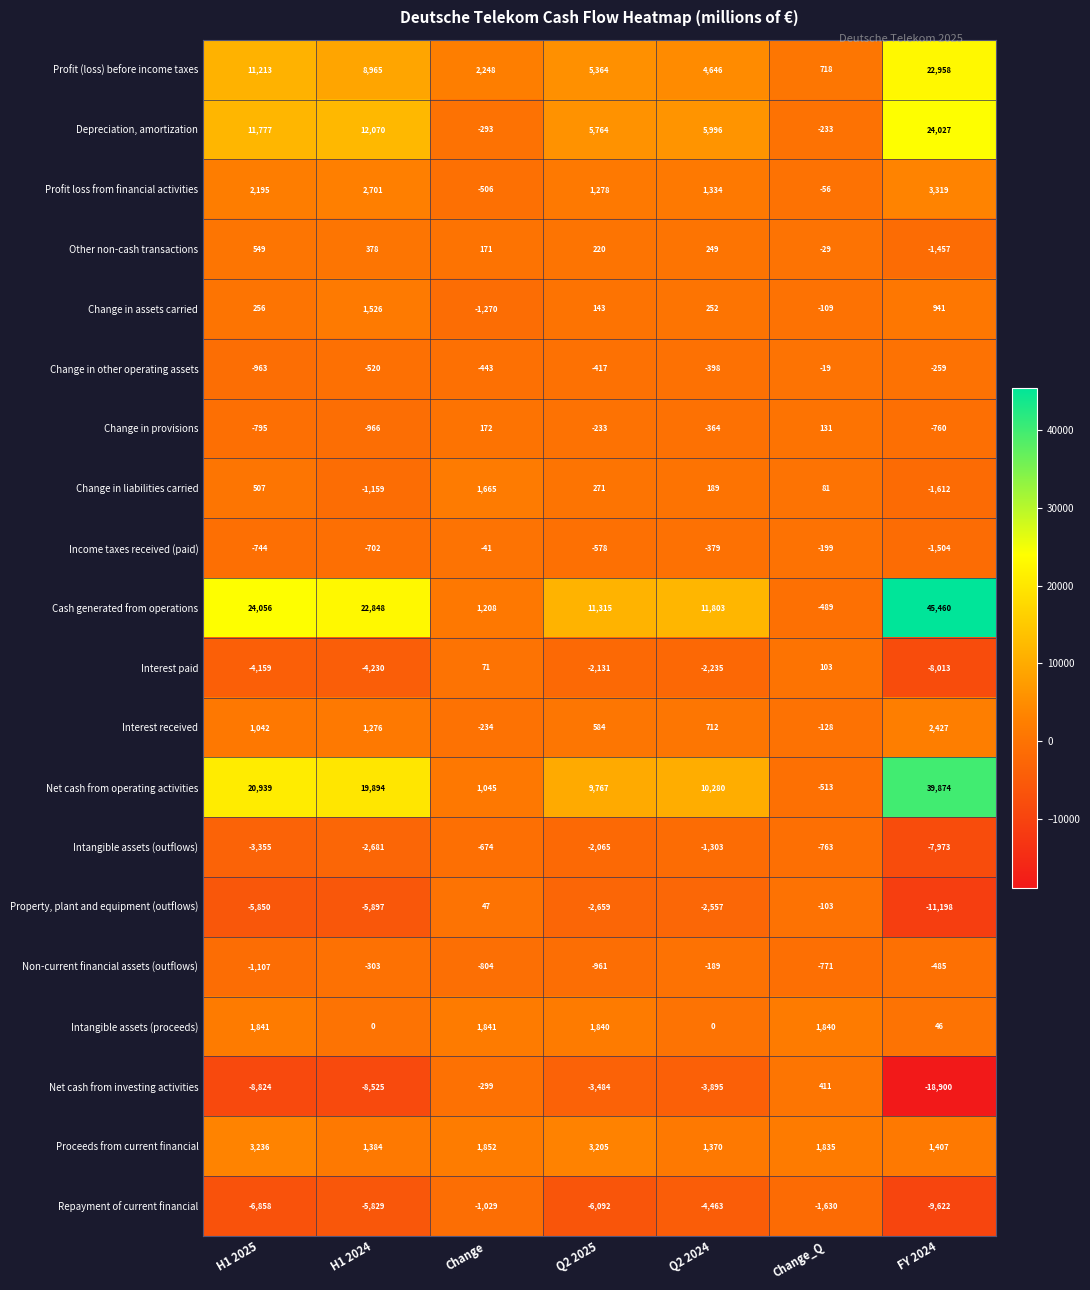

At which category does the chart reach its minimum across all series?

FY 2024